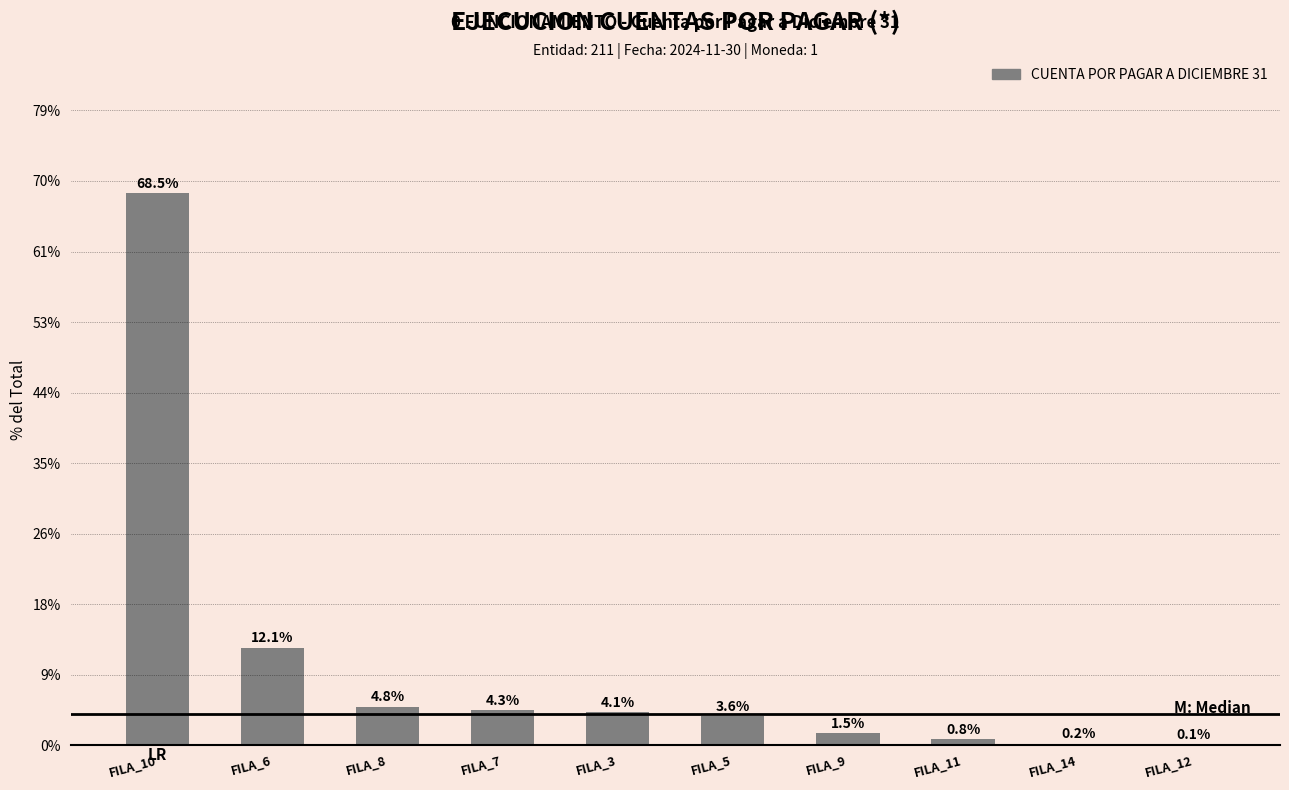

Is it true that the value at FILA_7 is 7.0?

False